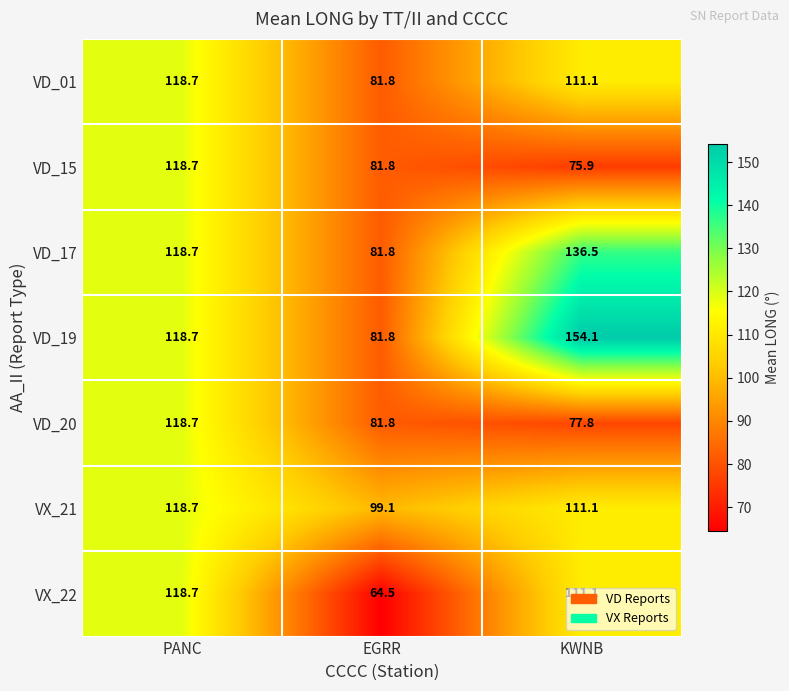

What is the minimum value shown in the chart?

64.5